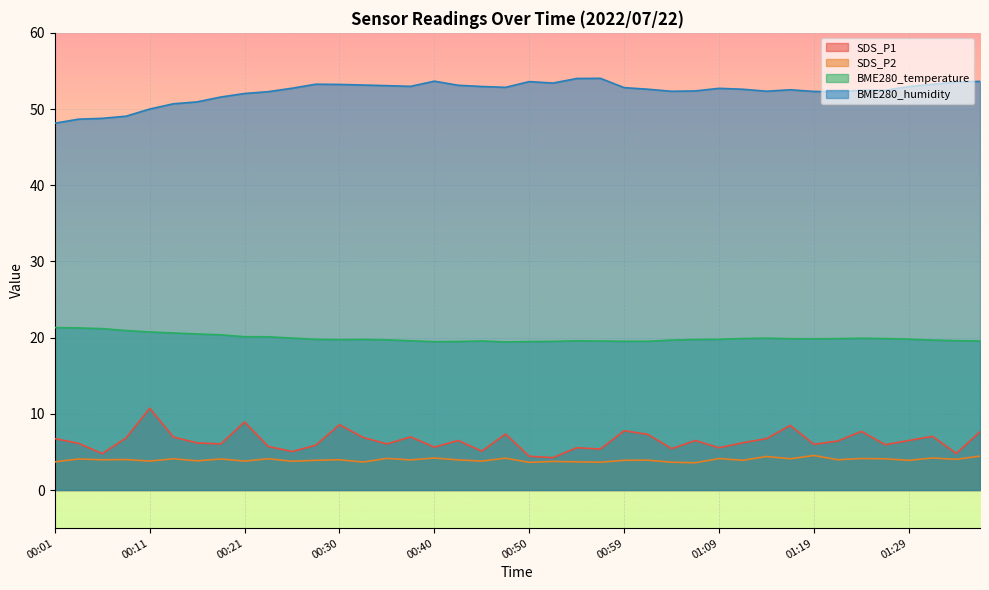

What is the average value of the BME280_temperature series?

19.9